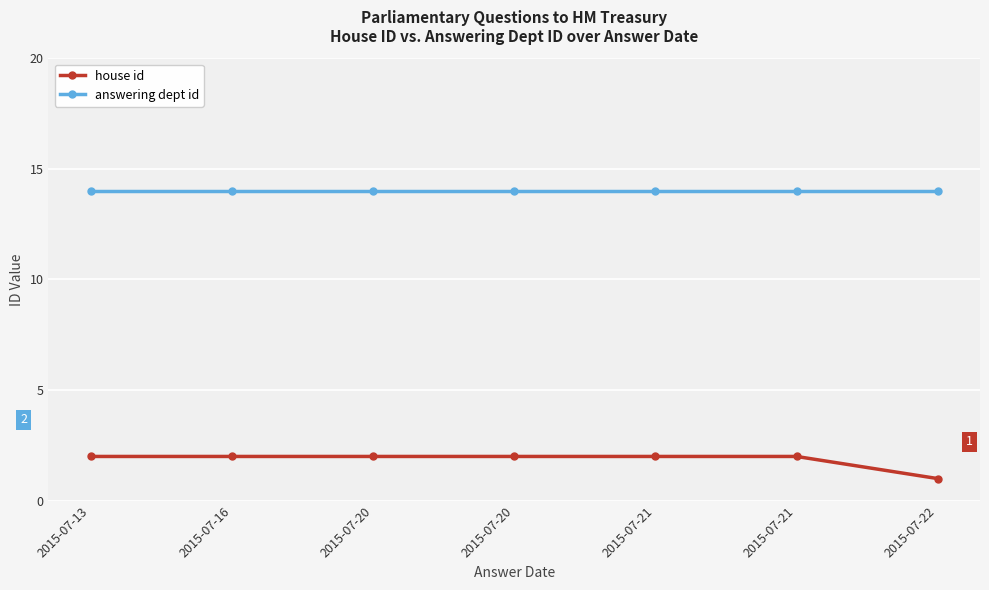

List the labels in order of answering dept id value, smallest first.

2015-07-13, 2015-07-16, 2015-07-20, 2015-07-20, 2015-07-21, 2015-07-21, 2015-07-22